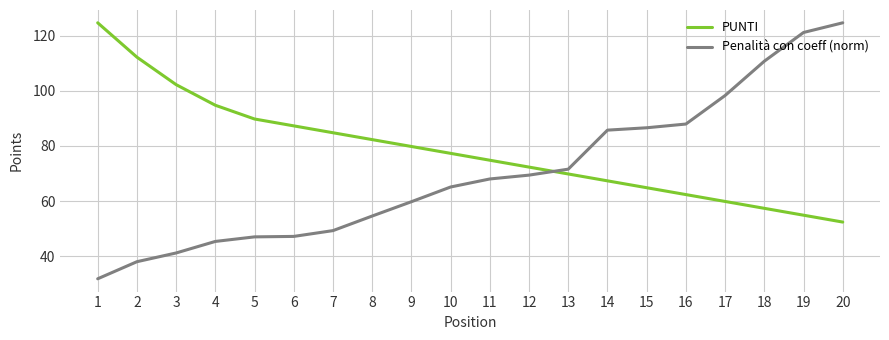

True or false: Penalità con coeff (norm) and PUNTI intersect in this chart.

True